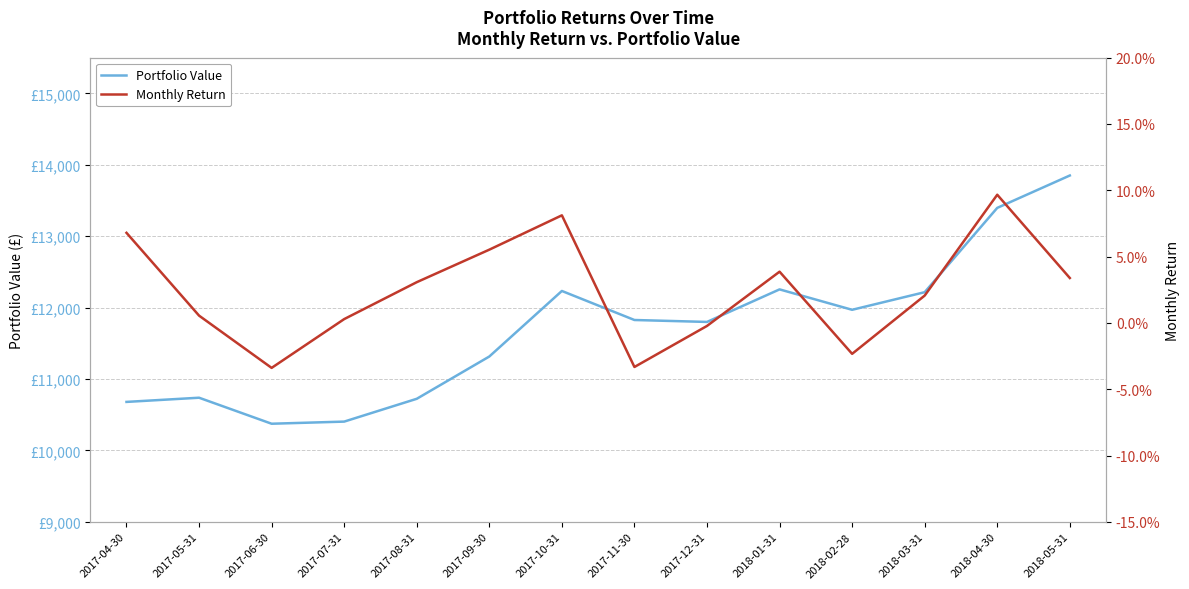

In Portfolio Value, how many points are lower than both neighbors (excluding endpoints)?

3